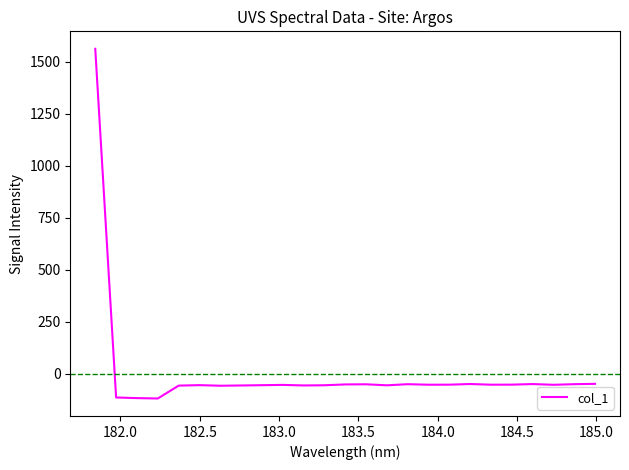

What is the greatest value displayed?

1563.2